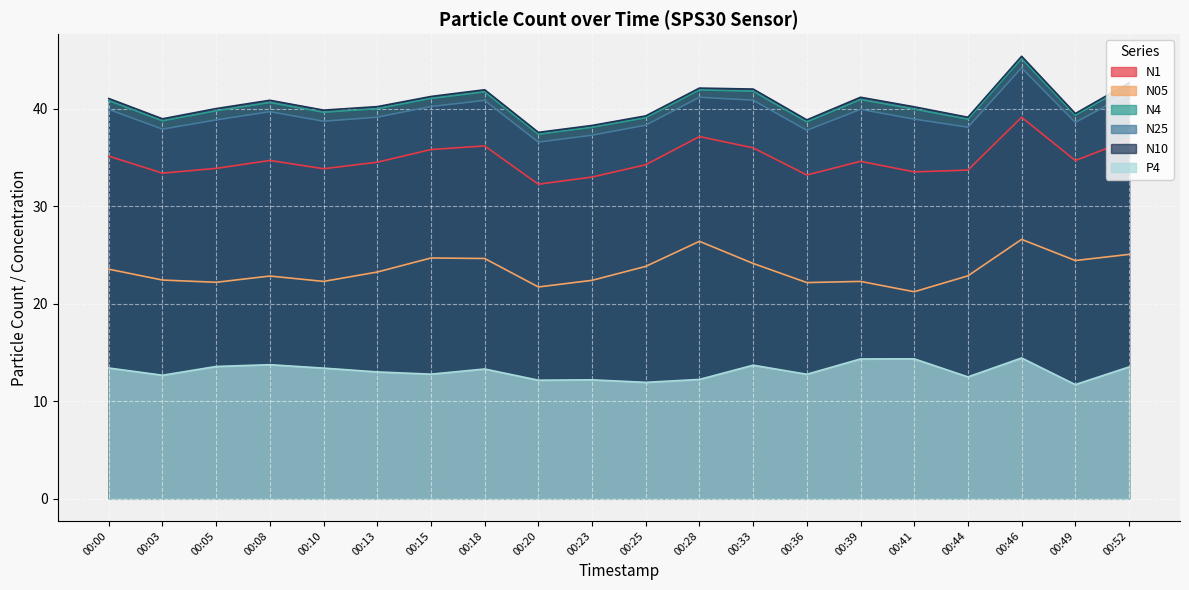

The N1 series shows 33.9 at 00:05. True or false?

True